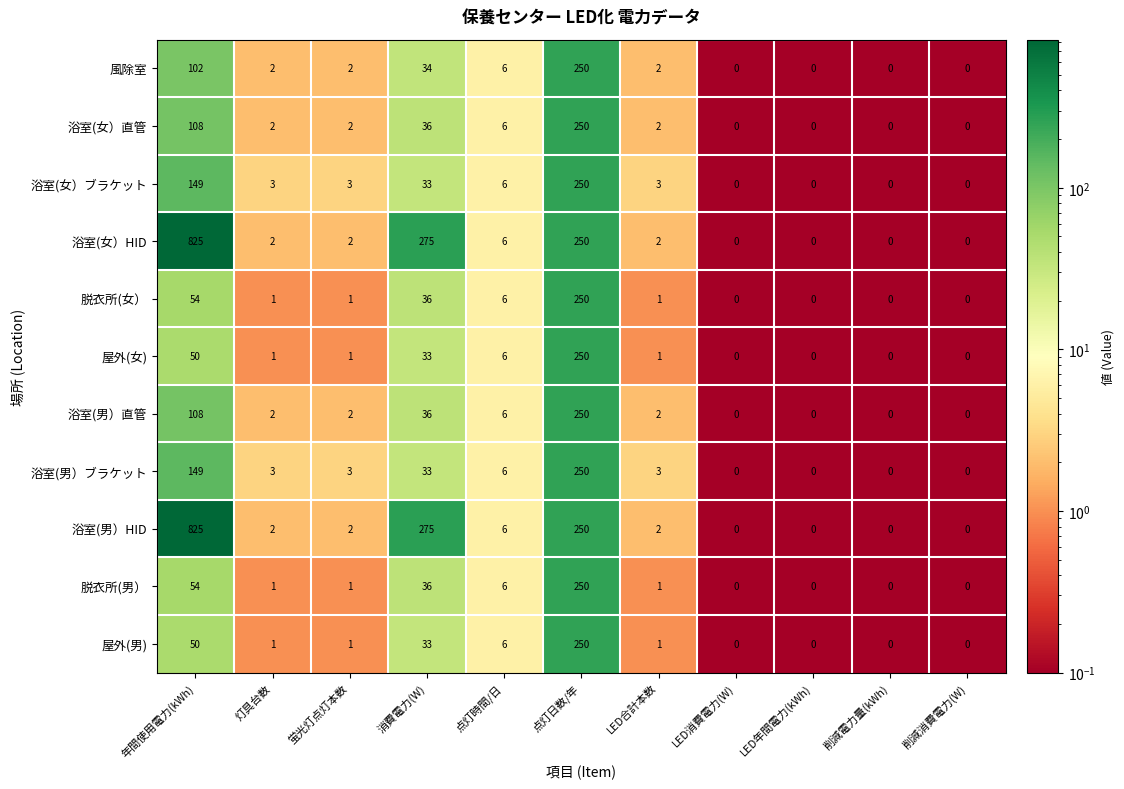

How many data points in 屋外(女) are less than 1?

4